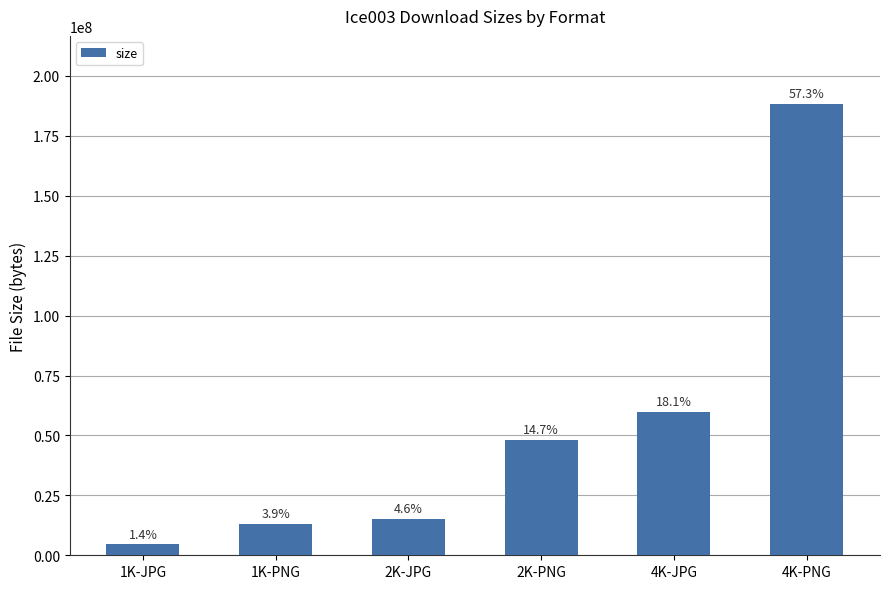

At which category does the chart reach its peak across all series?

4K-PNG